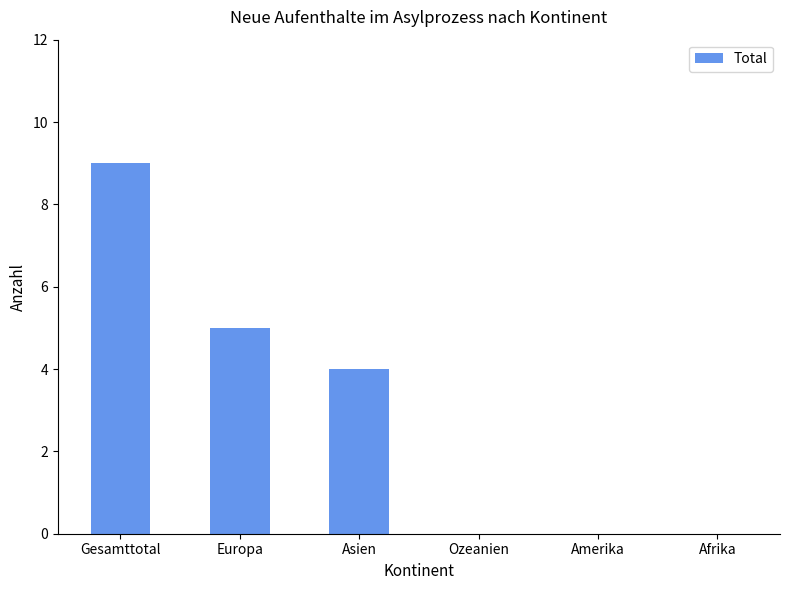

Between Europa and Afrika, which is larger?

Europa